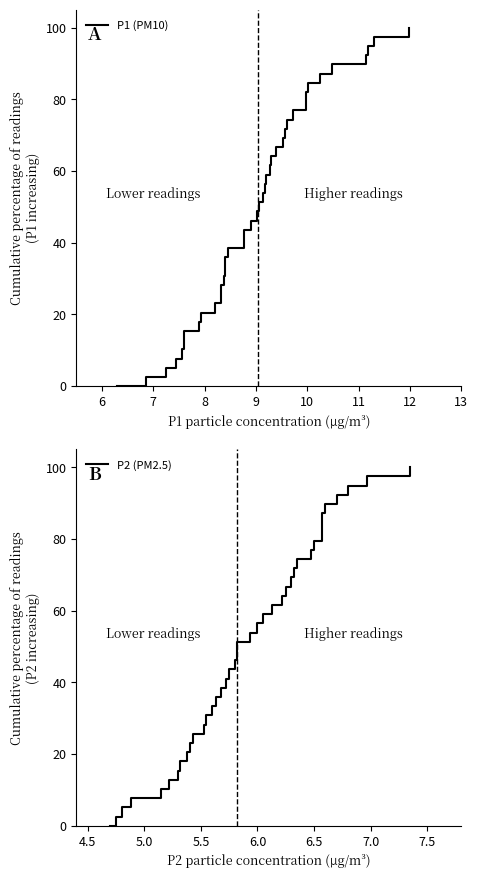

True or false: P2 (PM2.5) and P1 (PM10) cross at least once.

False